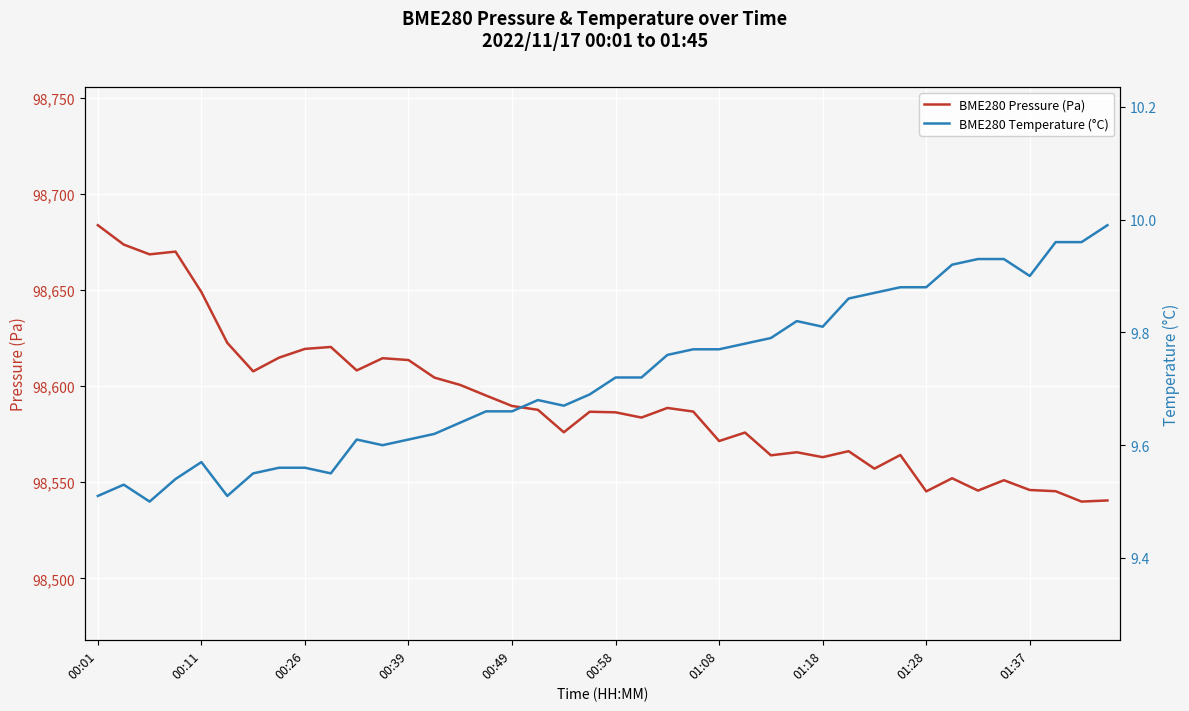

List the series in order of their overall mean, lowest first.

BME280 Temperature (°C), BME280 Pressure (Pa)